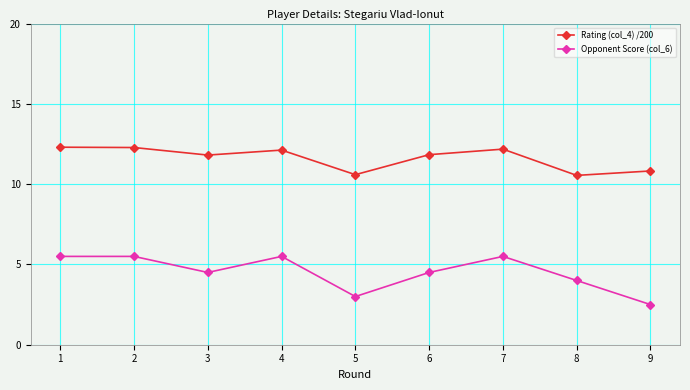

At 1, list the series in order from largest to smallest.

Rating (col_4) /200, Opponent Score (col_6)